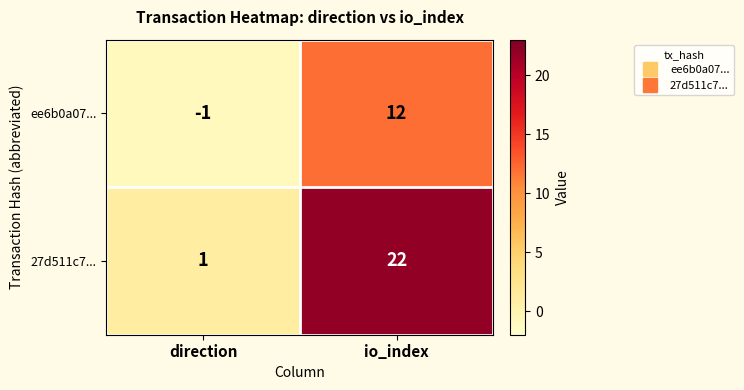

True or false: ee6b0a07... has a value of 12 at io_index.

True